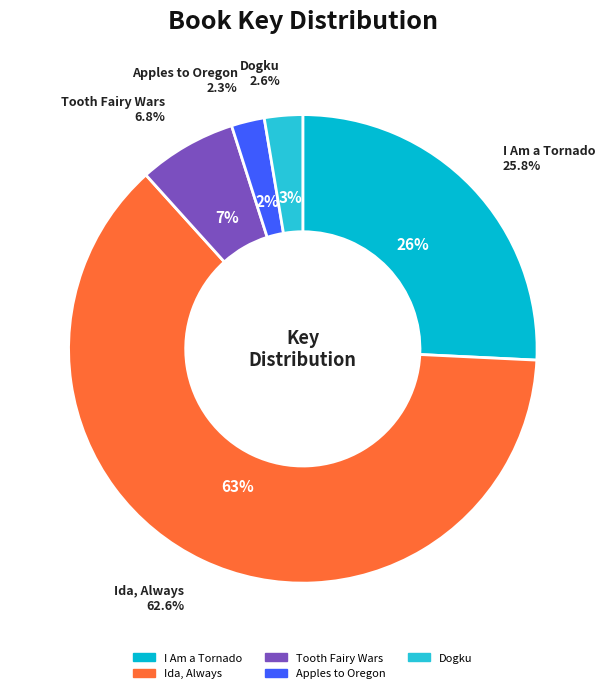

Which has a higher value, Apples to Oregon or Dogku?

Dogku